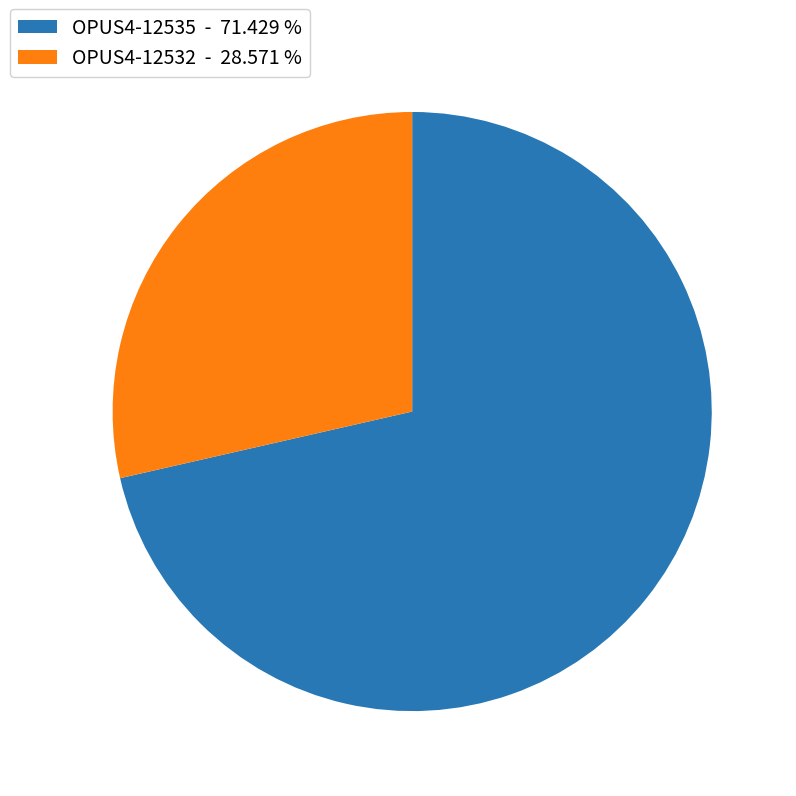

Is it true that OPUS4-12535 is 66% of the pie?

False